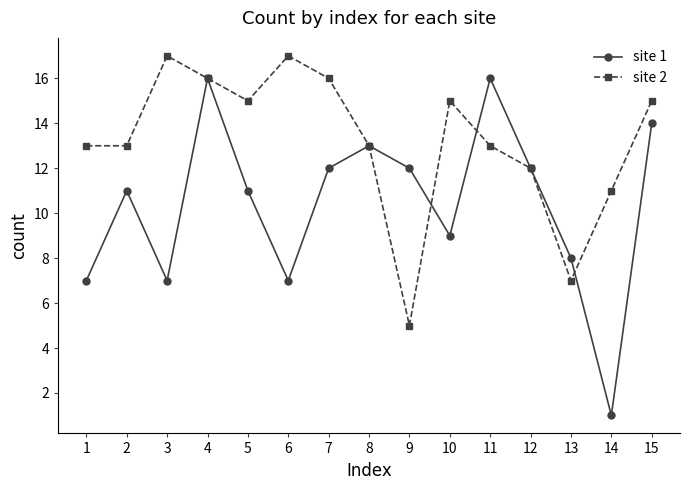

The value of site 2 at 5 is 22. True or false?

False